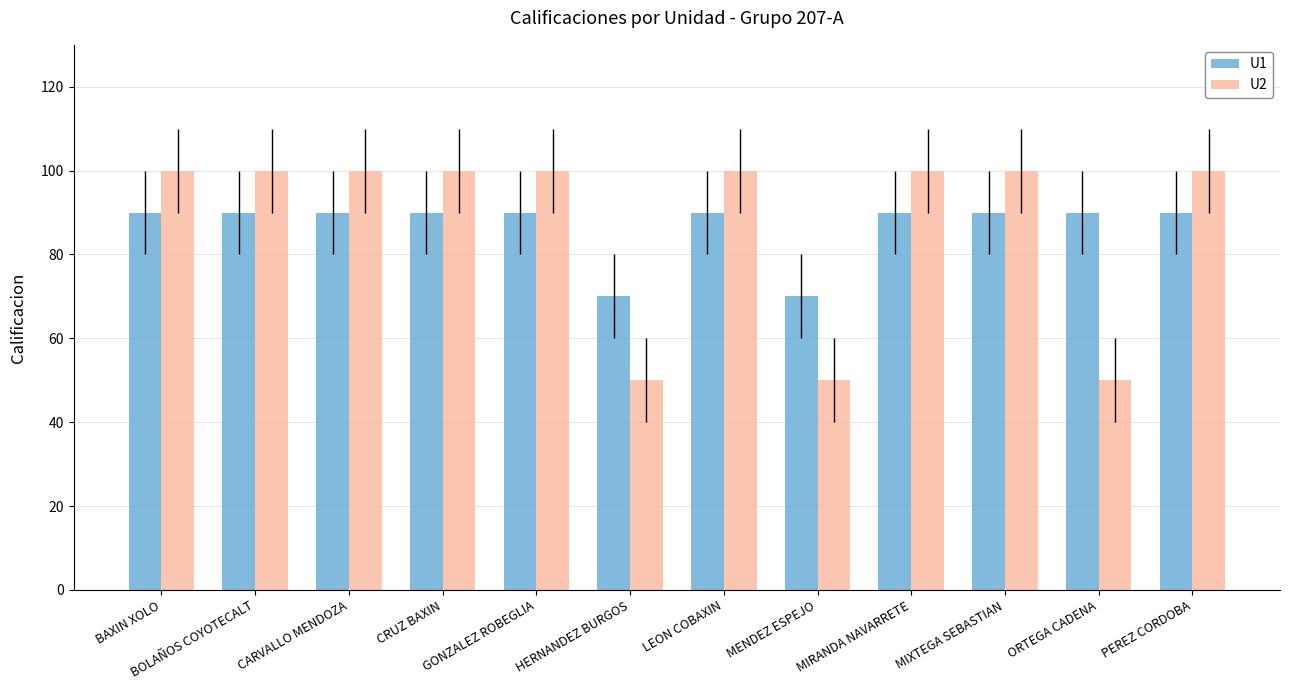

How many series are shown in this chart?

2